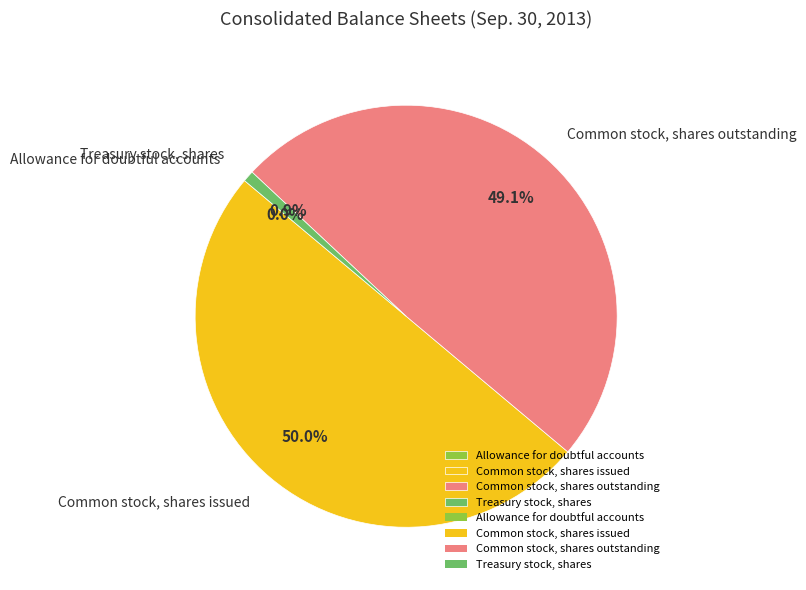

Is Common stock, shares outstanding the majority of the pie?

No